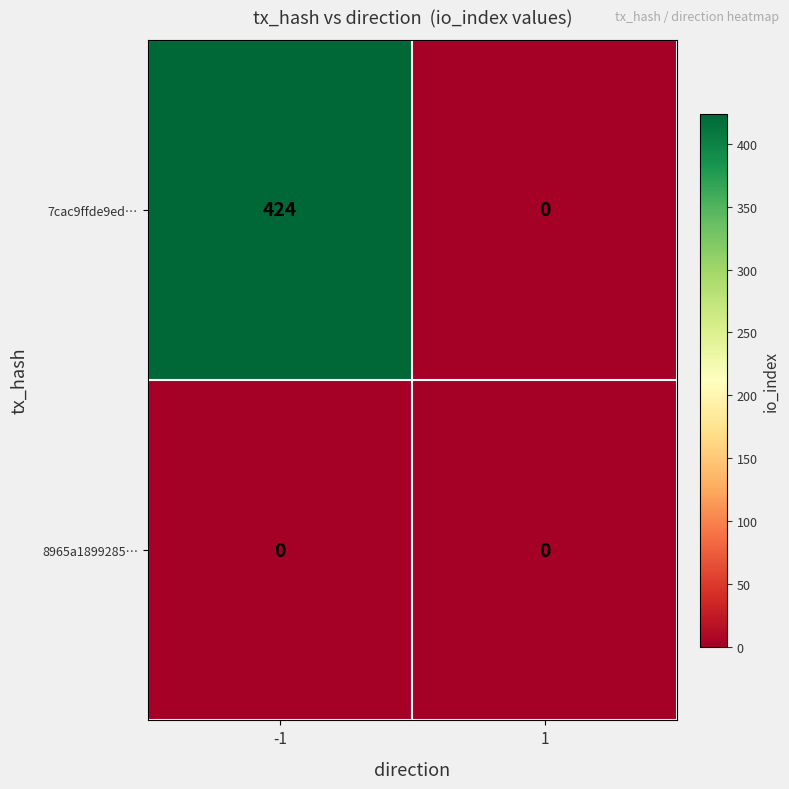

True or false: 7cac9ffde9ed… has a value of 126 at -1.

False